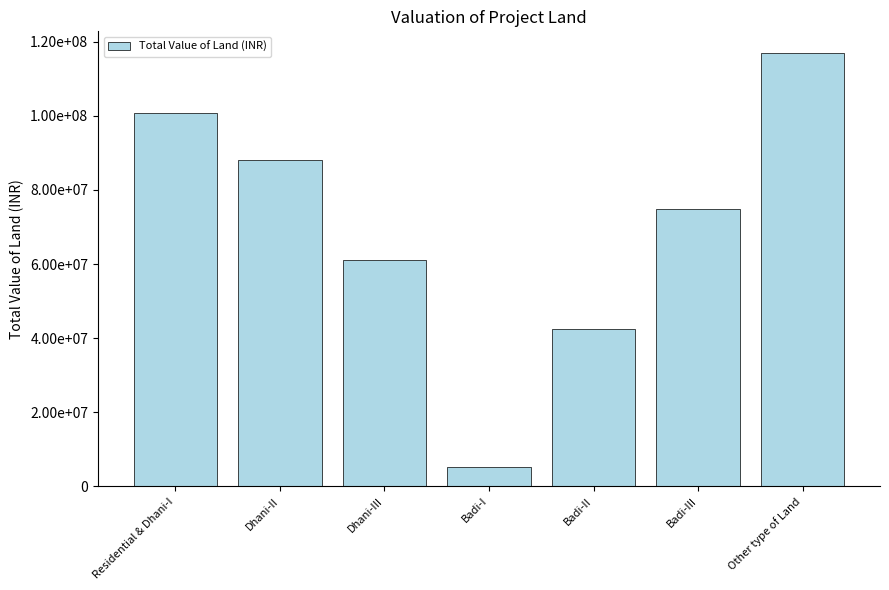

Reading left to right, list all the values displayed in this chart.

Residential & Dhani-I=100736856.0	Dhani-II=88203060.0	Dhani-III=61085376.0	Badi-I=5224972.5	Badi-II=42382890.0	Badi-III=74785392.0	Other type of Land=116955907.0